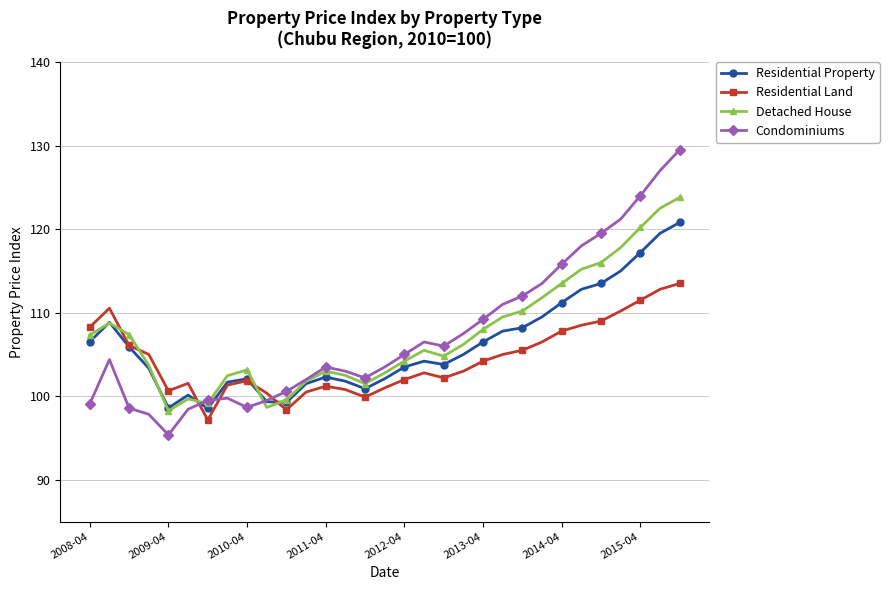

How many times do Condominiums and Residential Land cross each other?

3